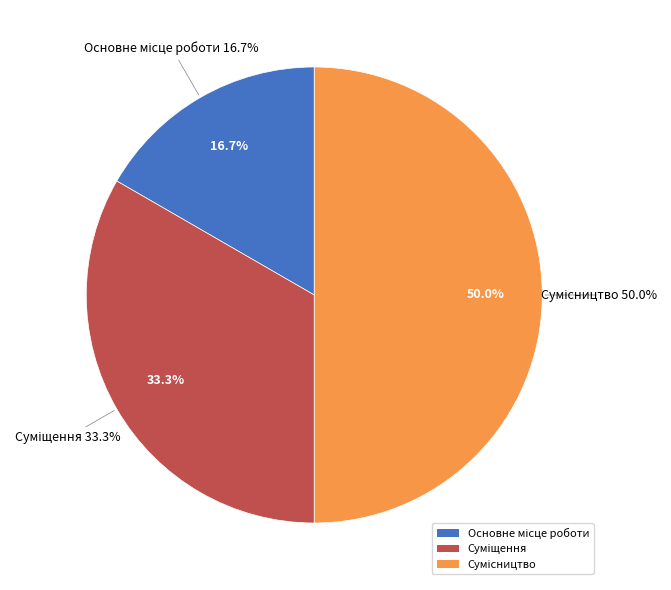

To the nearest percent, what is the combined percentage of Сумісництво and Основне місце роботи?

67%